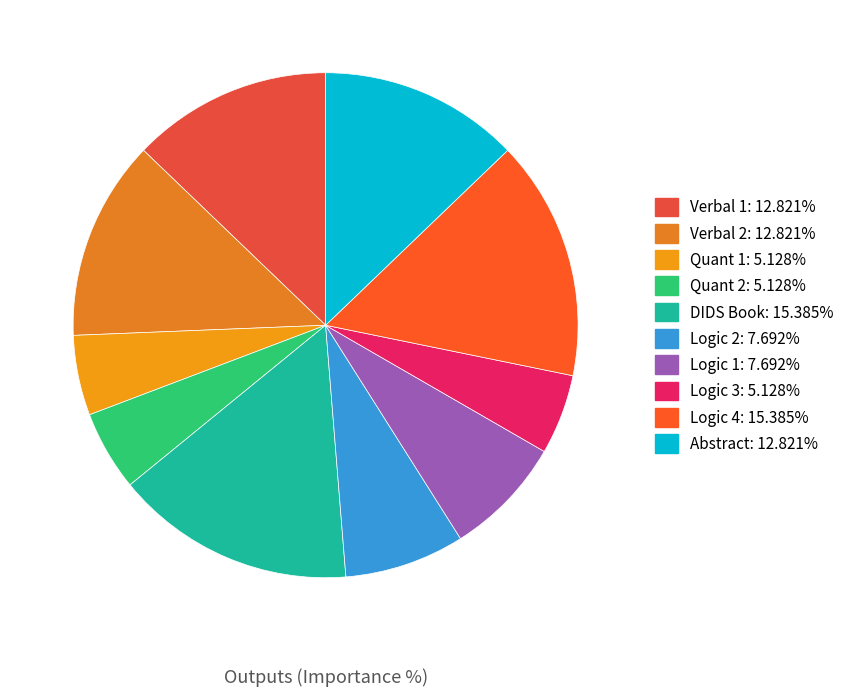

To the nearest percent, what is the combined percentage of Logic 3 and Verbal 1?

18%